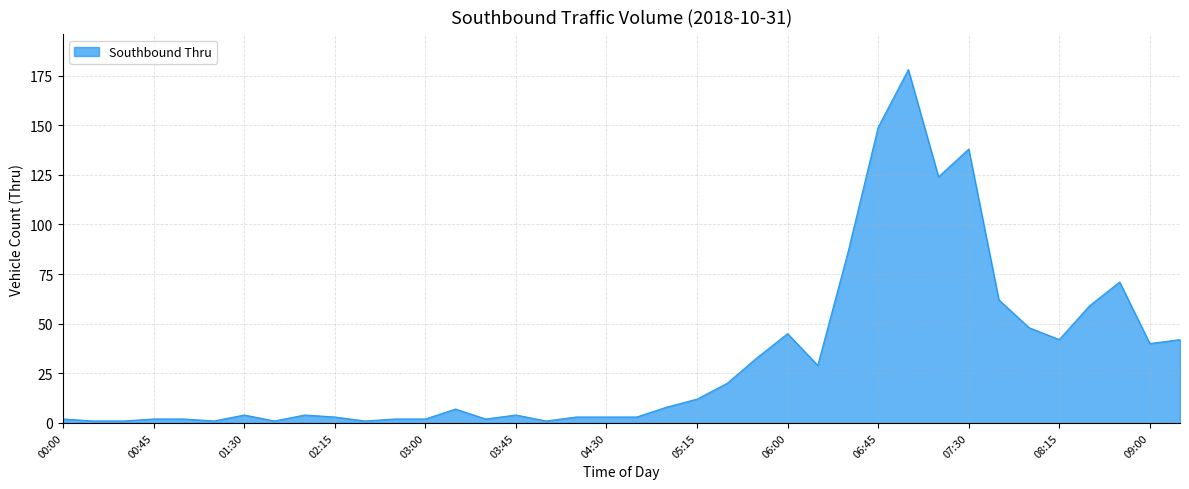

What is the greatest value displayed?

178